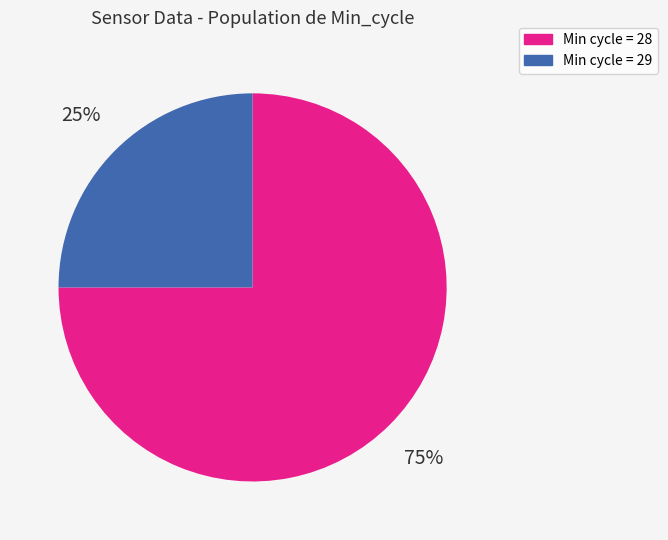

Which has a higher value, Min cycle = 28 or Min cycle = 29?

Min cycle = 28